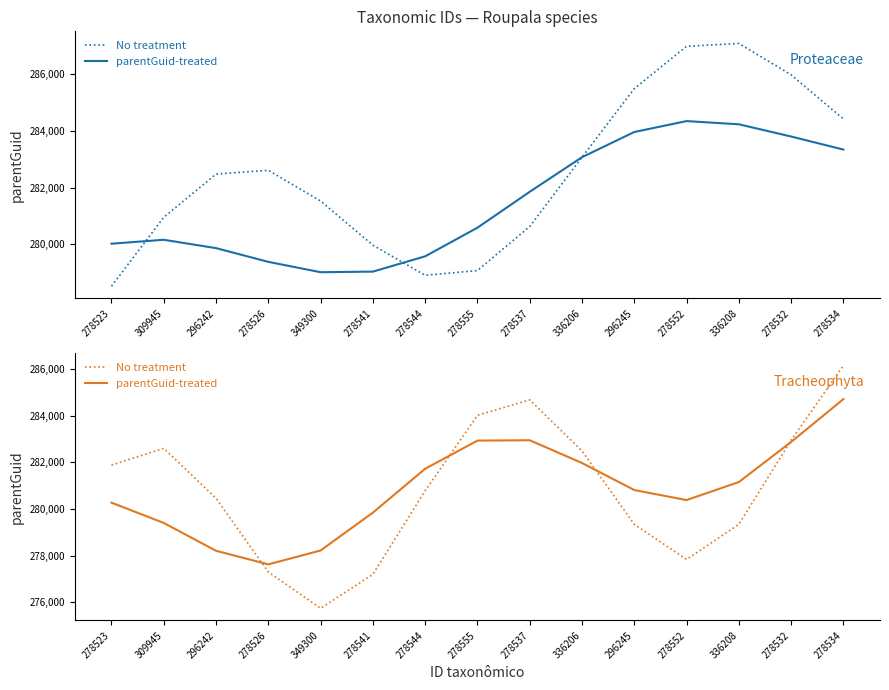

How many values in the No treatment series exceed 280787?

8